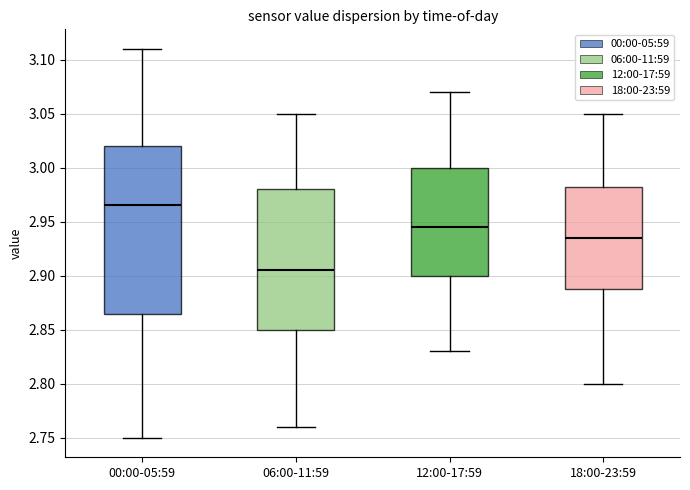

Reading left to right, transcribe this box plot: for each box, give where its median line is, the range the box spans, and where its two whiskers end, as read against the y-axis. The values are not printed on the chart, so give them approximately, as read against the axis.

00:00-05:59: median 2.965, box 2.865 to 3.020, whiskers 2.750 to 3.110
06:00-11:59: median 2.905, box 2.850 to 2.980, whiskers 2.760 to 3.050
12:00-17:59: median 2.945, box 2.900 to 3.000, whiskers 2.830 to 3.070
18:00-23:59: median 2.935, box 2.890 to 2.985, whiskers 2.800 to 3.050